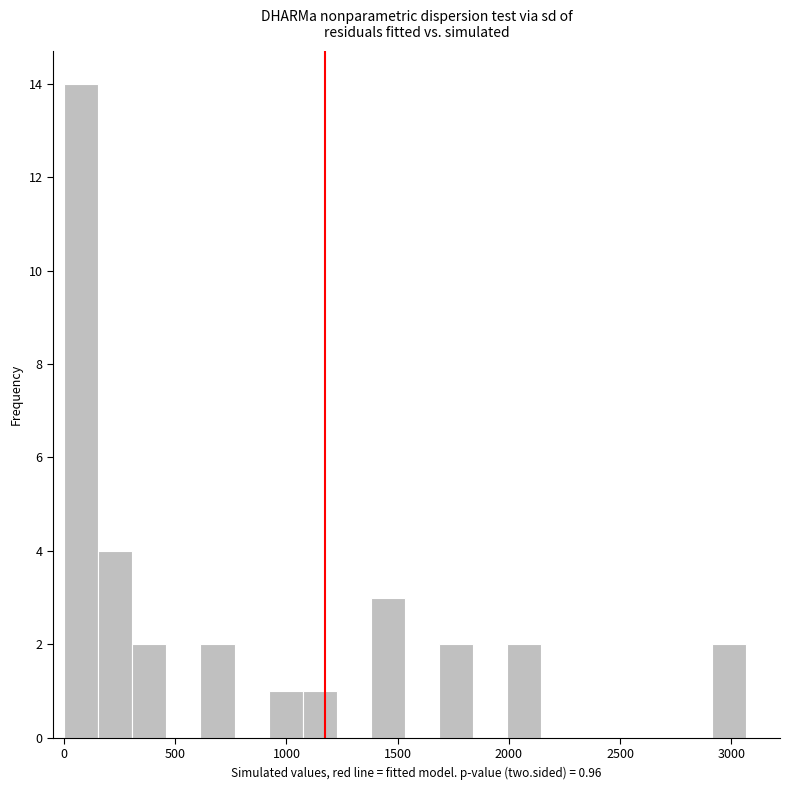

Around what value on the x-axis is the tallest bar? Give the approximate position of its centre, as read against the axis.

100